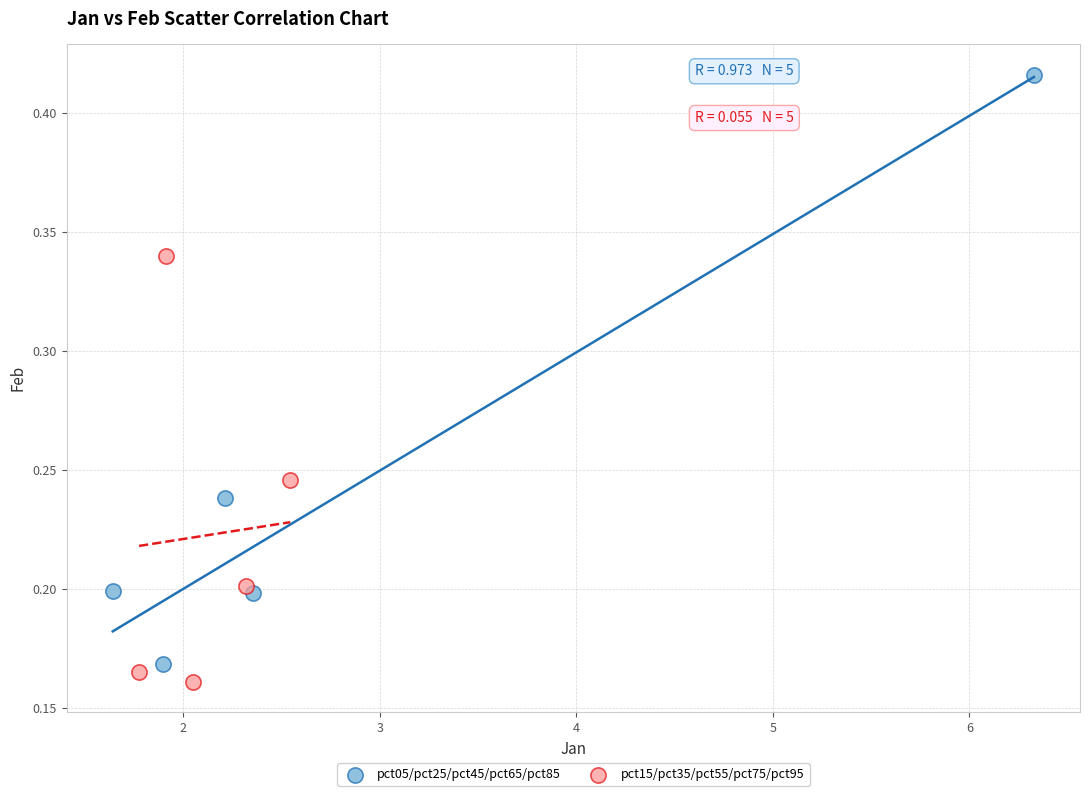

Which series has the widest spread of Y values?

pct05/pct25/pct45/pct65/pct85